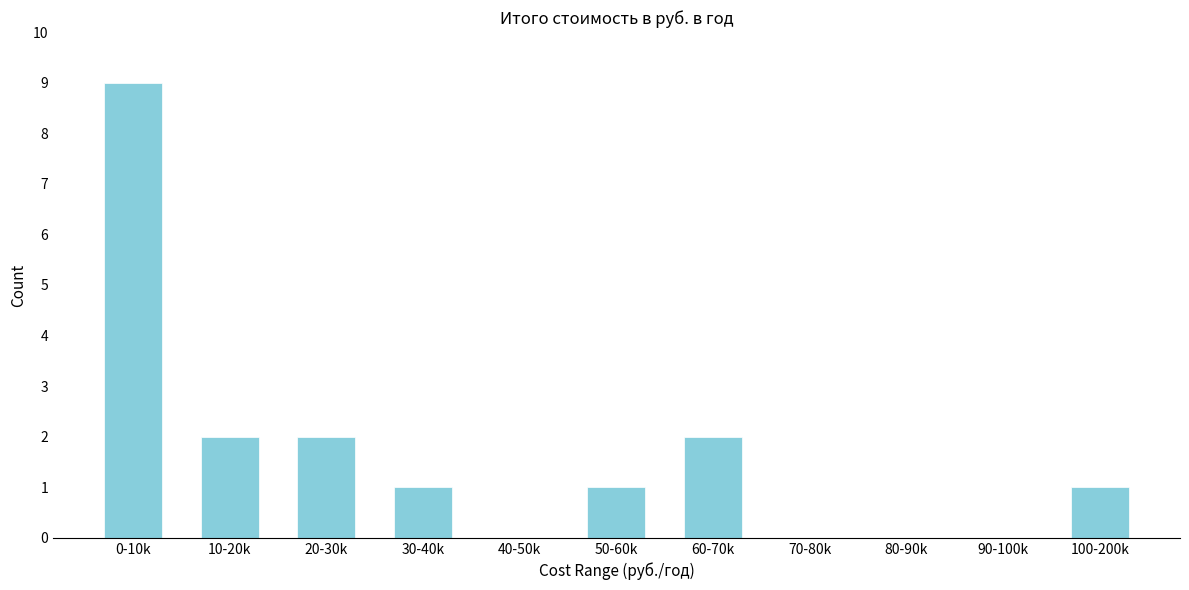

Reading left to right, extract all data points from this chart.

0-10k=9	10-20k=2	20-30k=2	30-40k=1	40-50k=0	50-60k=1	60-70k=2	70-80k=0	80-90k=0	90-100k=0	100-200k=1